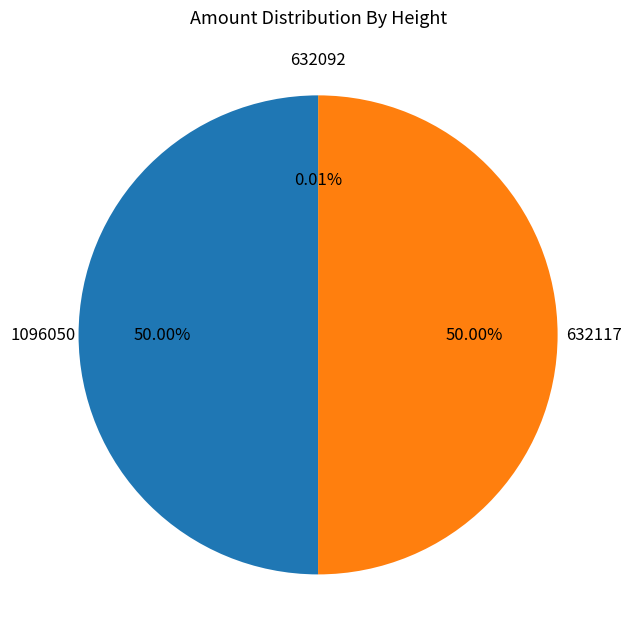

What is the largest slice in the pie chart?

1096050